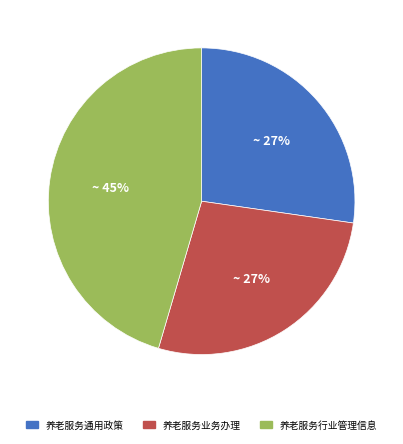

To the nearest percent, what percentage of the pie is 养老服务通用政策?

27%